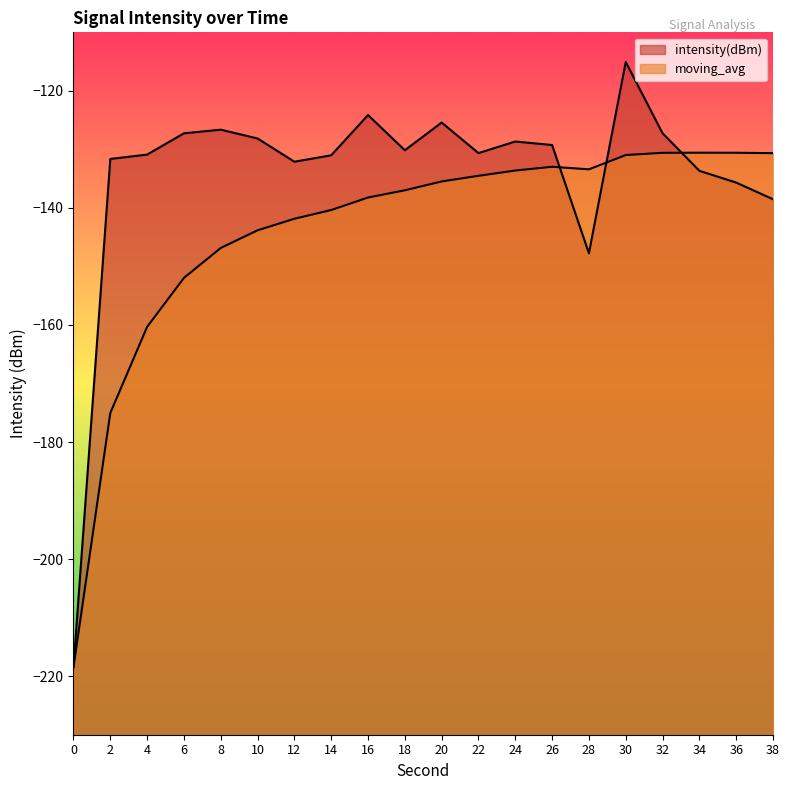

True or false: intensity(dBm) has more than 2 points higher than both neighbors.

True